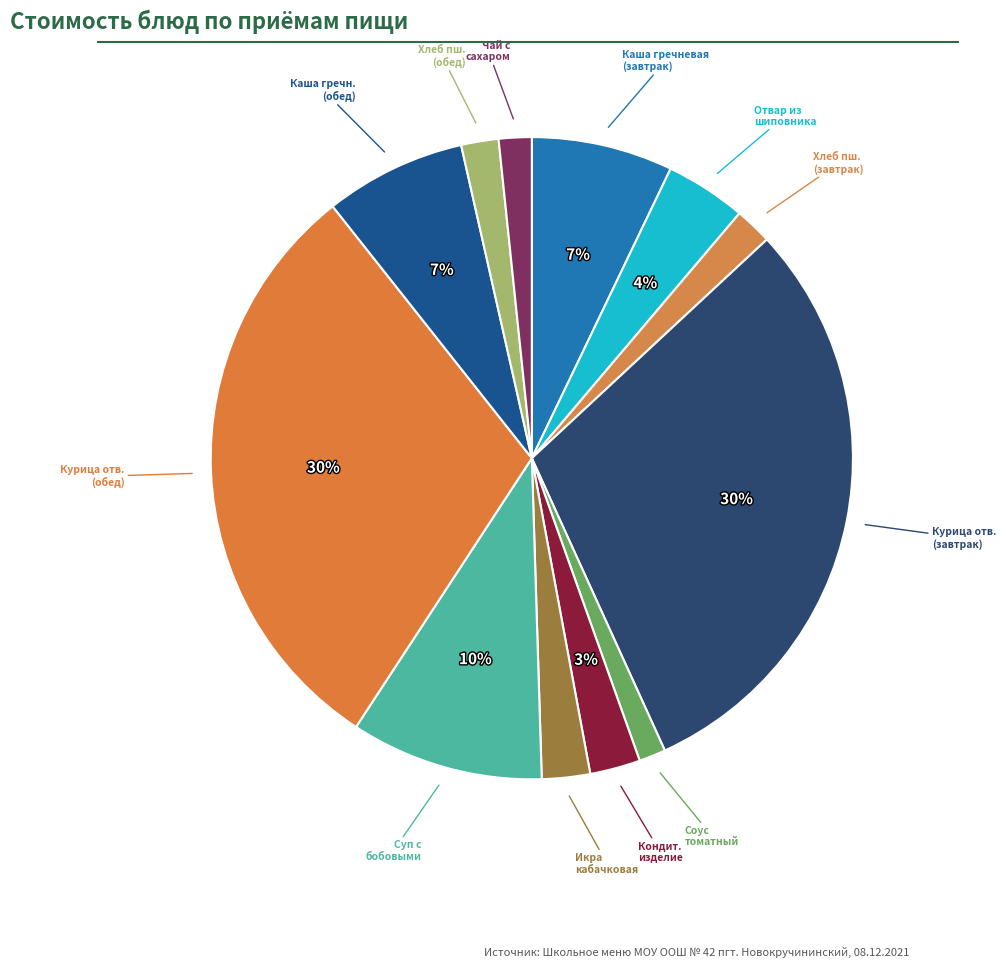

How many slices are in this pie chart?

12